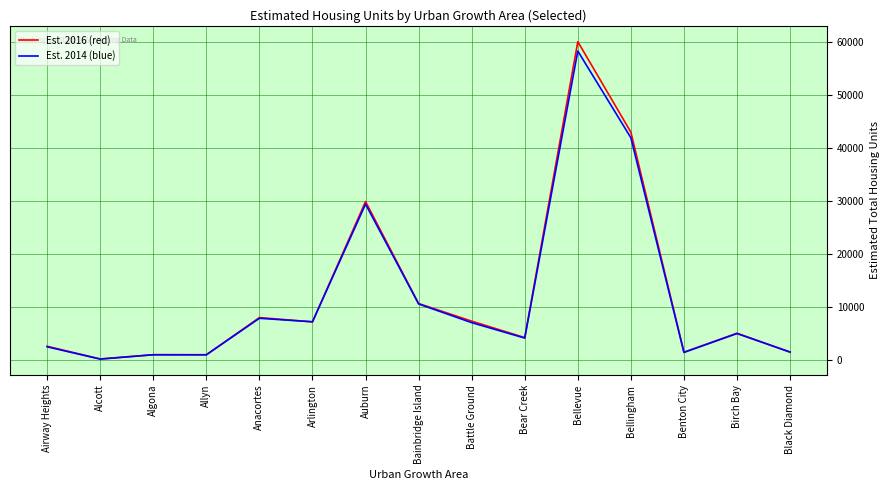

Is the value of Est. 2014 (blue) at Bellevue greater than the value of Est. 2016 (red) at Allyn?

Yes